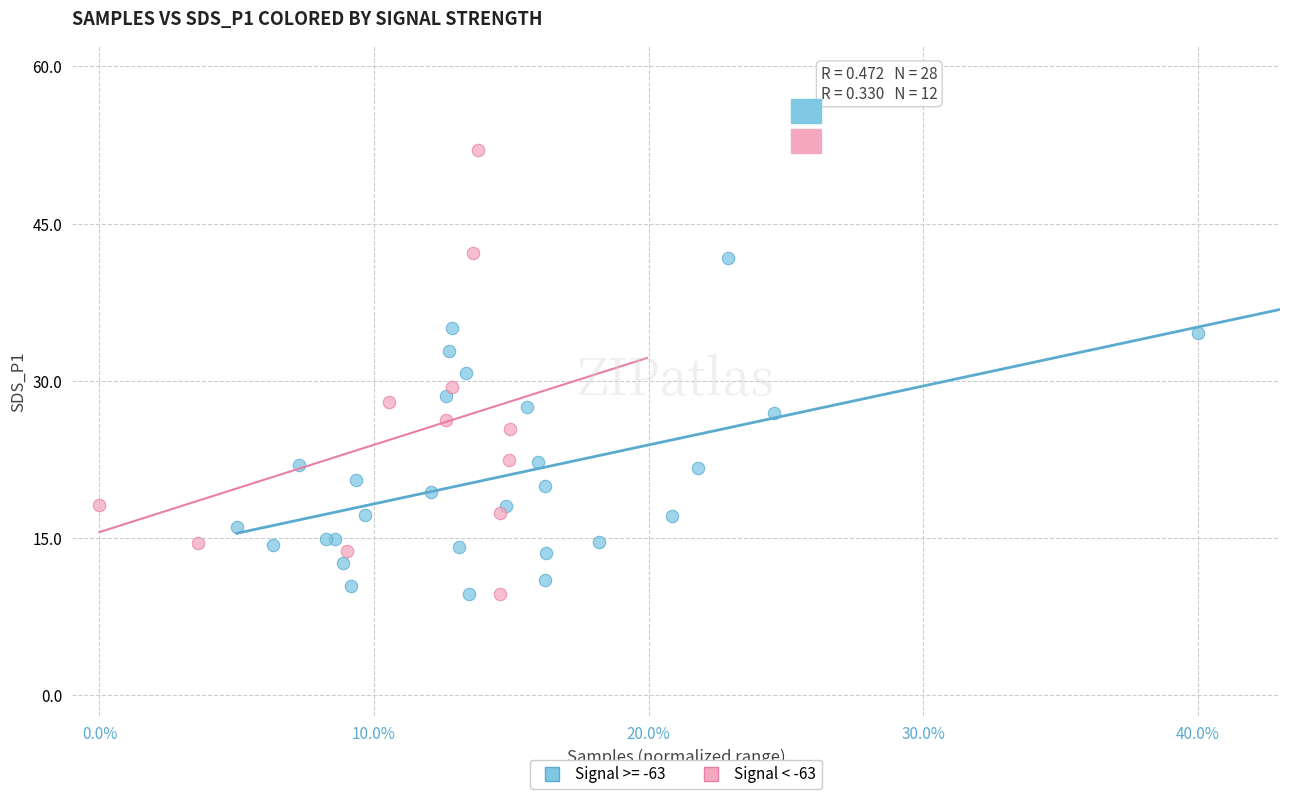

Which series has the largest Y range (max minus min)?

Signal < -63